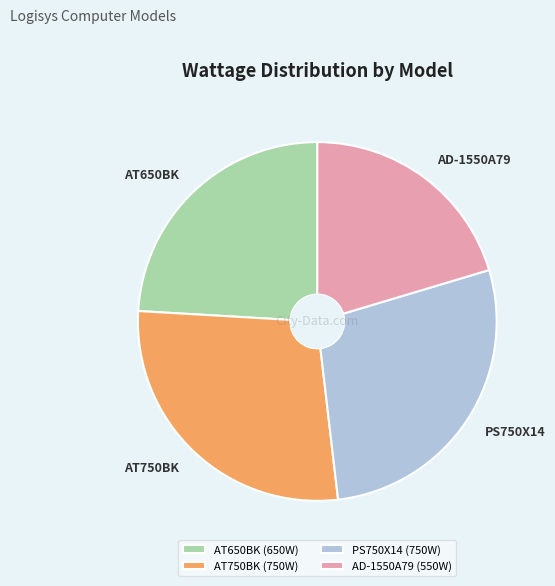

What is the ratio of the value at AT650BK (650W) to the value at PS750X14 (750W)?

0.9